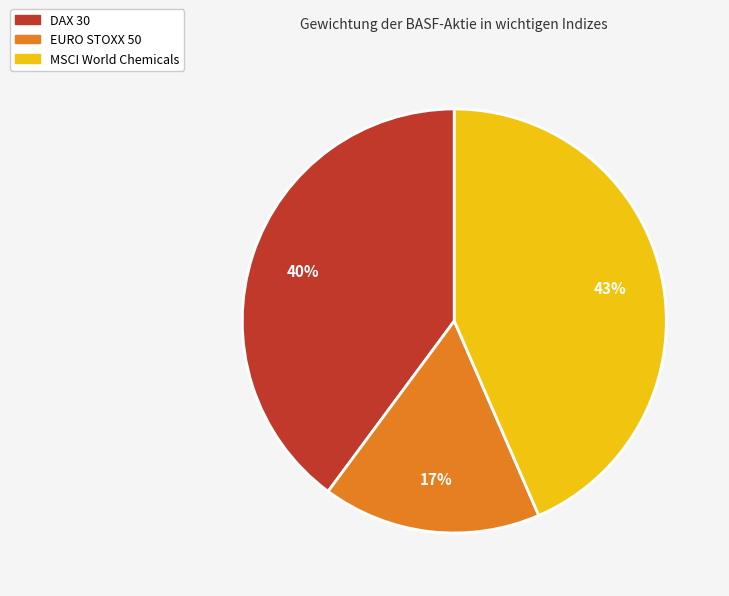

Rank the categories by value from lowest to highest.

EURO STOXX 50, DAX 30, MSCI World Chemicals